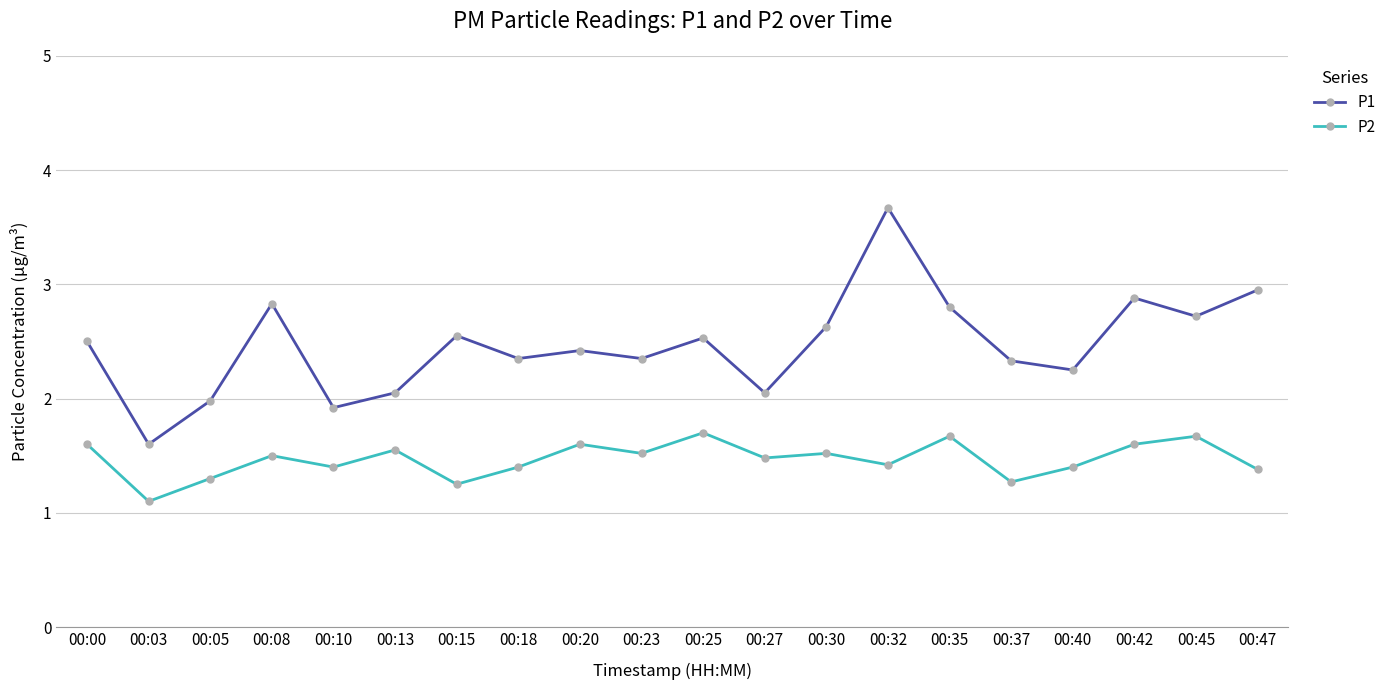

How many lines are shown in the chart?

2